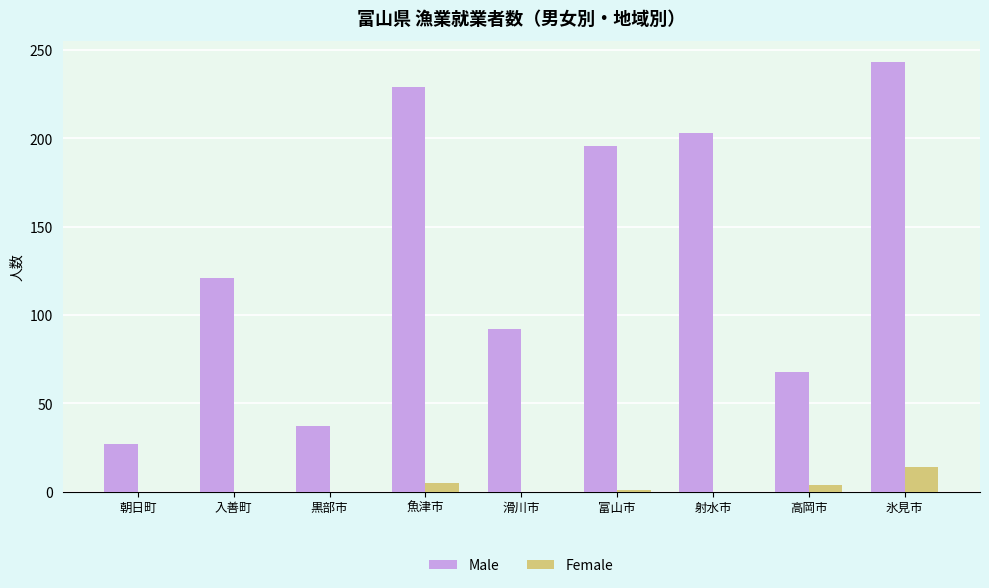

What is the maximum value for Male?

243